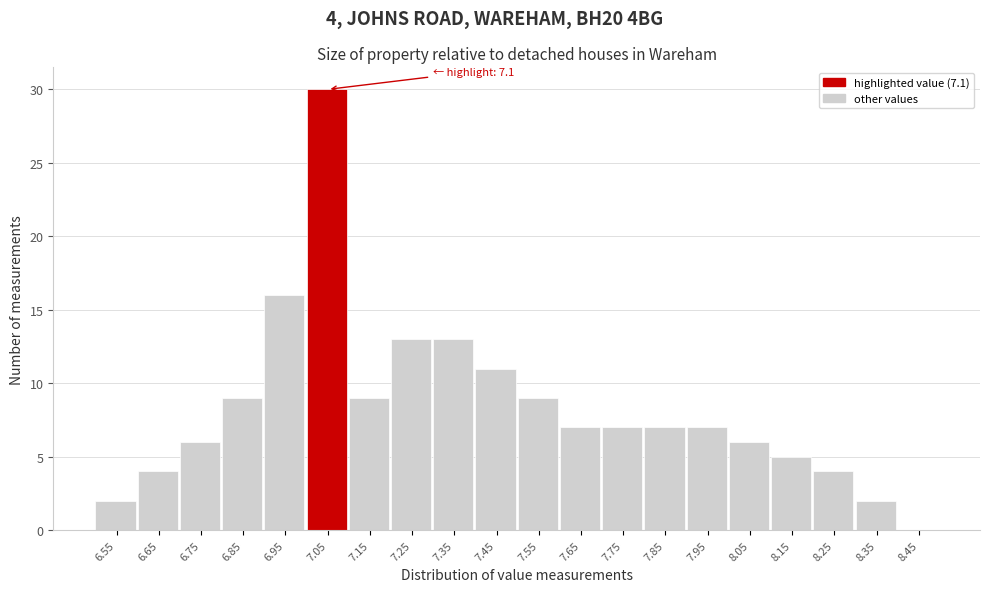

Reading left to right, list all the values displayed in this chart.

6.55=2	6.65=4	6.75=6	6.85=9	6.95=16	7.05=30	7.15=9	7.25=13	7.35=13	7.45=11	7.55=9	7.65=7	7.75=7	7.85=7	7.95=7	8.05=6	8.15=5	8.25=4	8.35=2	8.45=0